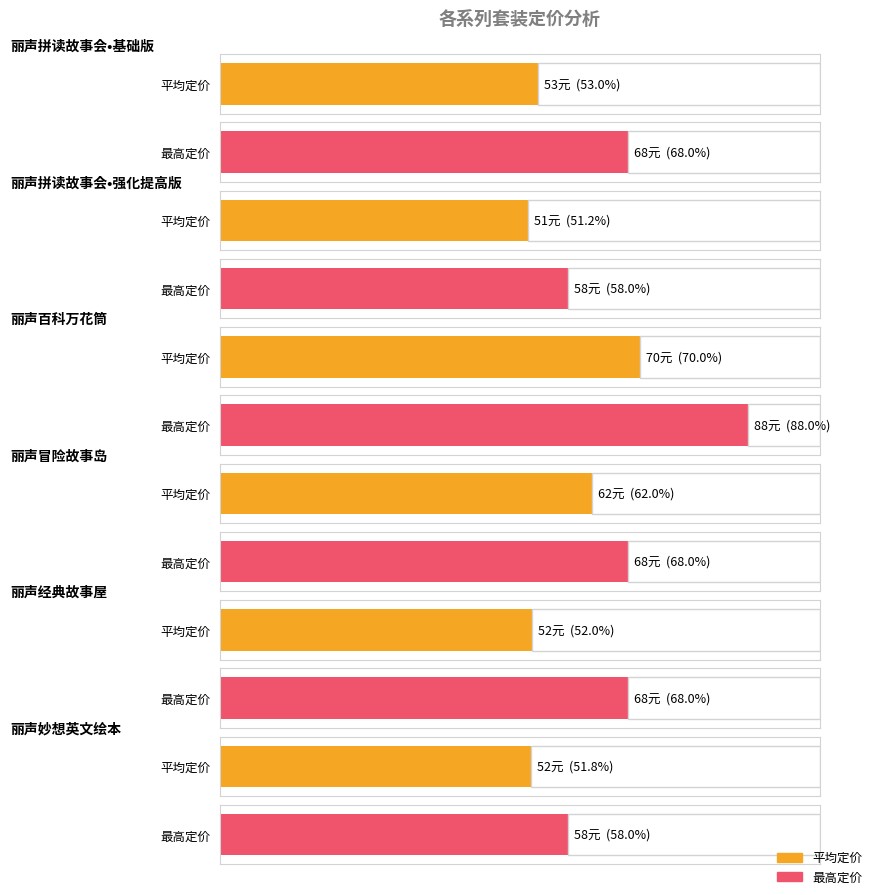

What are all the series names shown in the legend?

平均定价, 最高定价